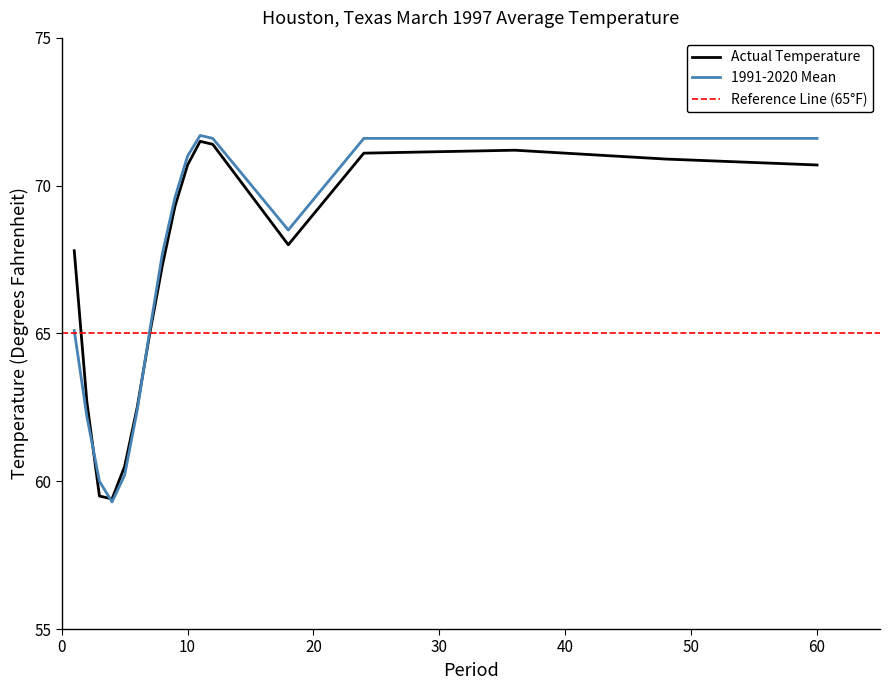

At which category is the sum across all series the highest?

11